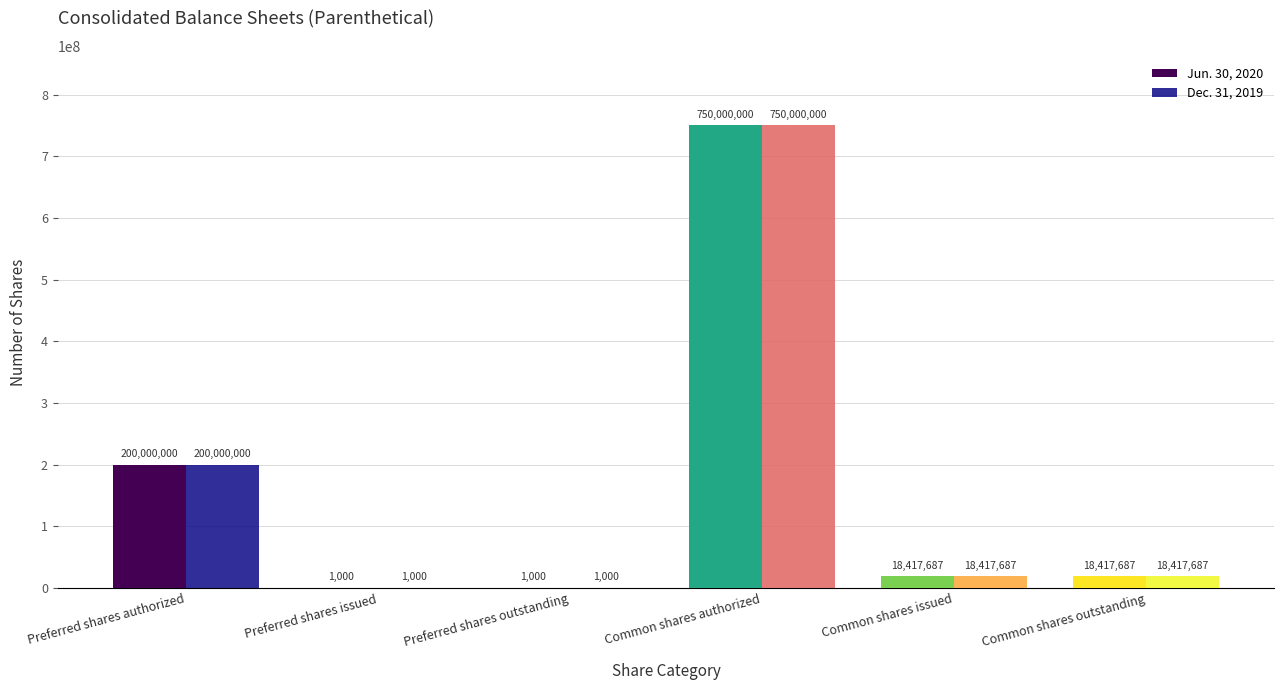

Does the chart contain stacked bars?

No